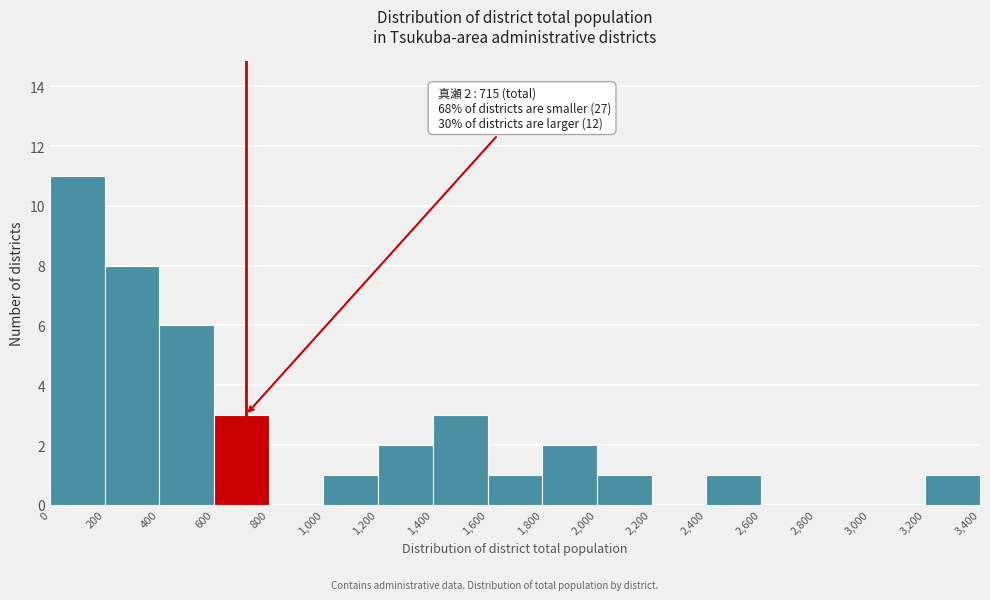

Over which range of the x-axis is the bar tallest?

0 to 200